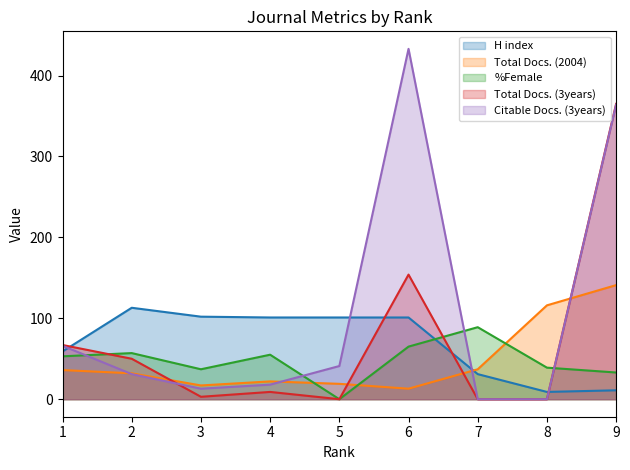

At which category does Total Docs. (3years) reach its first local peak?

4